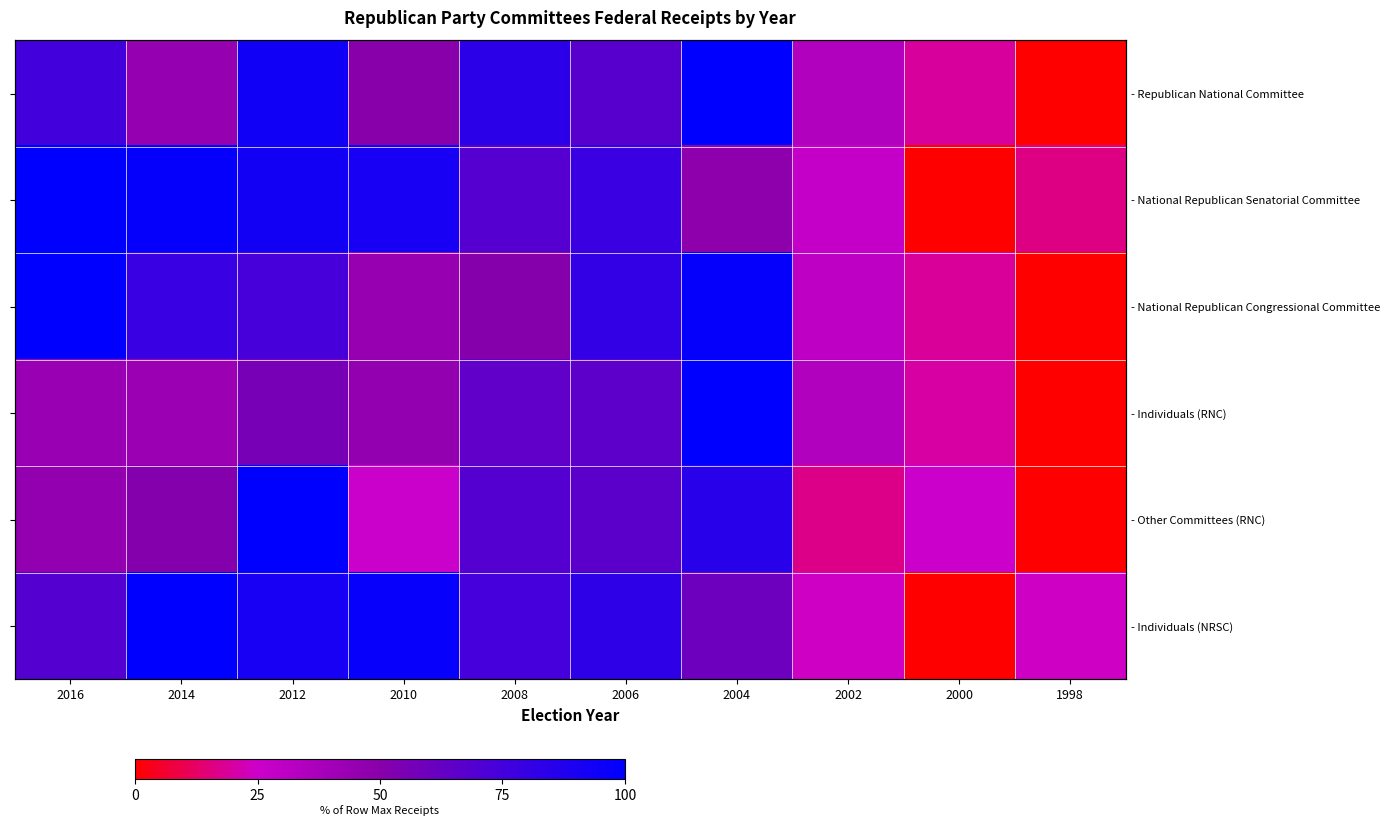

How many values in - Individuals (RNC) are above zero?

9